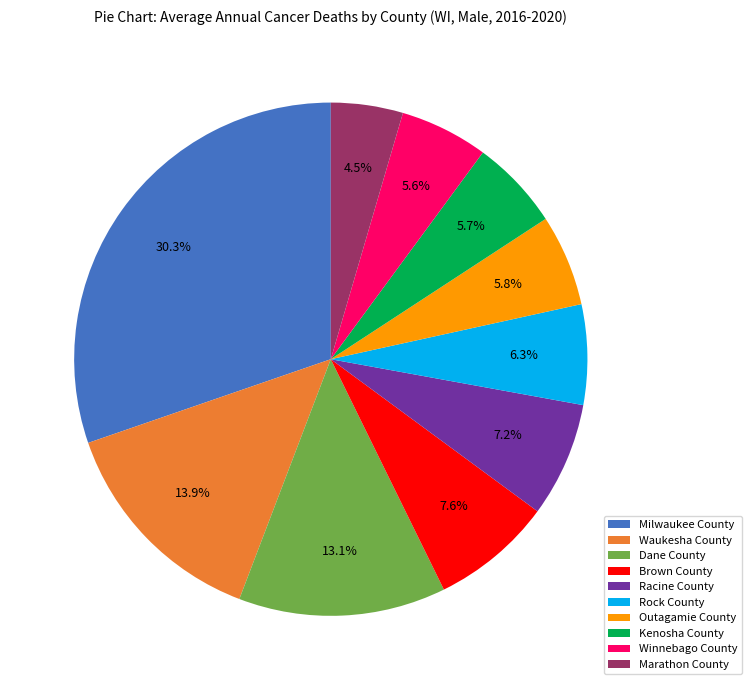

Which slice is the largest?

Milwaukee County